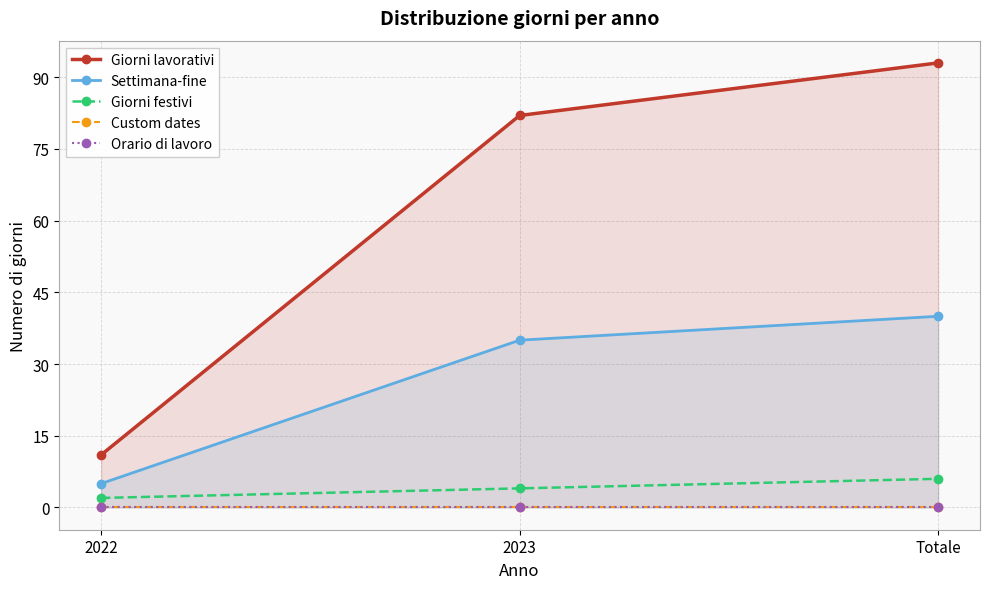

What is the value of the Giorni festivi point at the 3rd from the left?

6